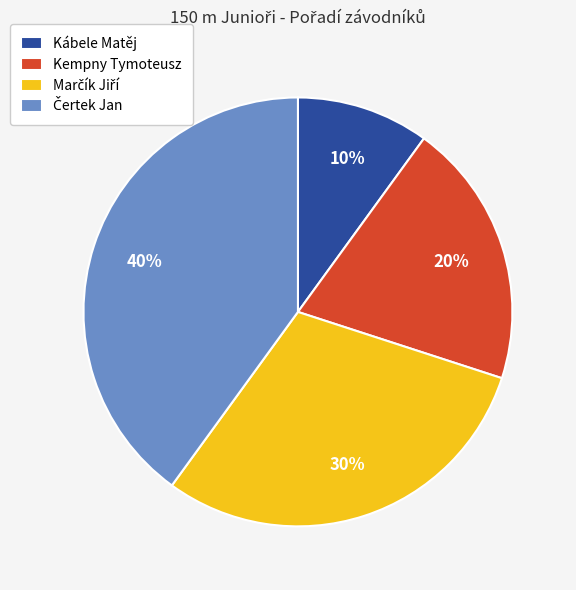

To the nearest percent, what is the difference between the Kempny Tymoteusz and Kábele Matěj slice percentages?

10%